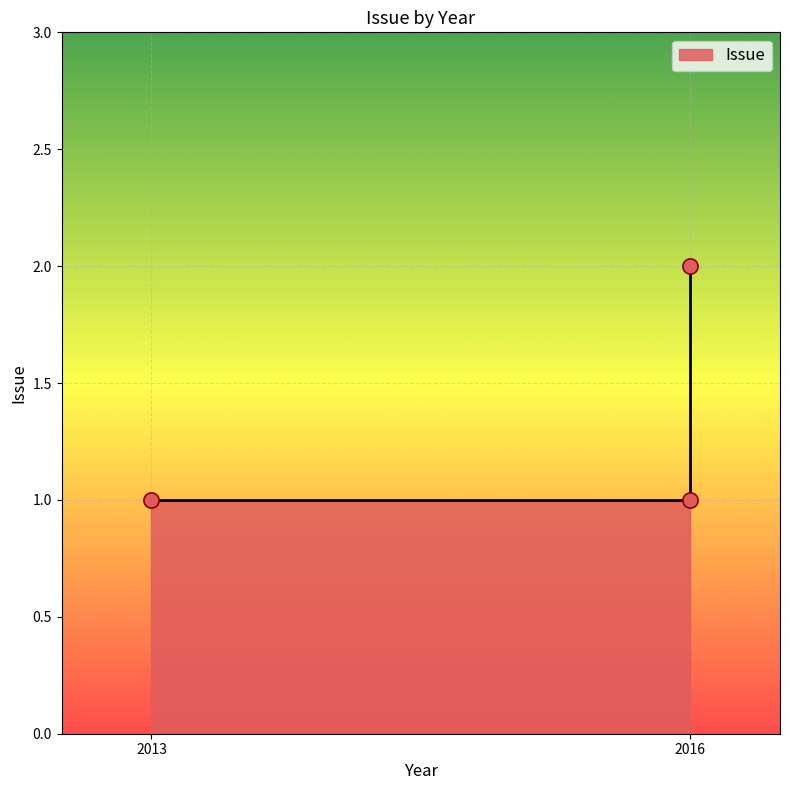

What is the ratio of the value at 2016 to the value at 2016?

2.0